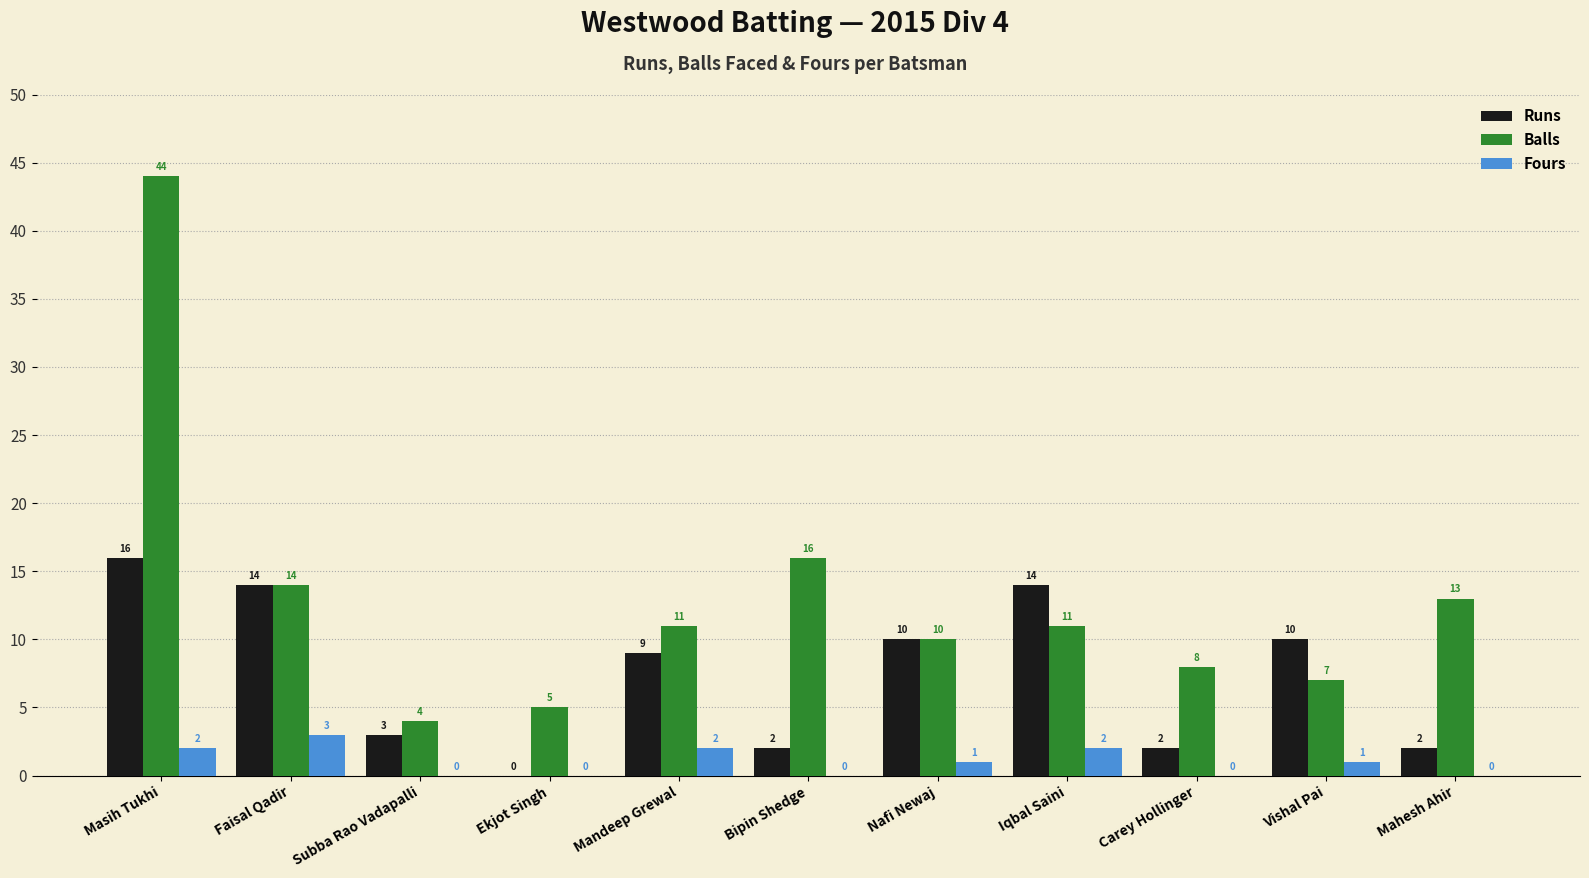

Is the value of Fours at Masih Tukhi greater than the value of Runs at Faisal Qadir?

No